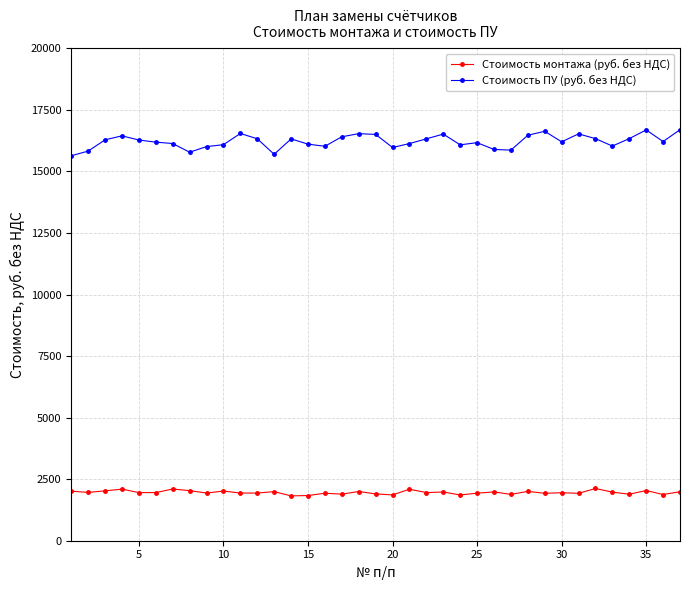

What is the difference between the maximum and minimum values in the Стоимость ПУ (руб. без НДС) series?

1057.3